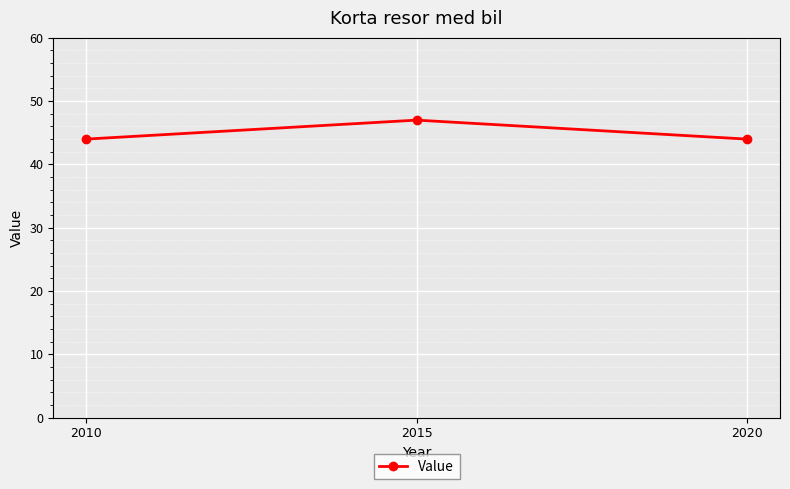

Reading left to right, extract all data points from this chart.

2010=44	2015=47	2020=44